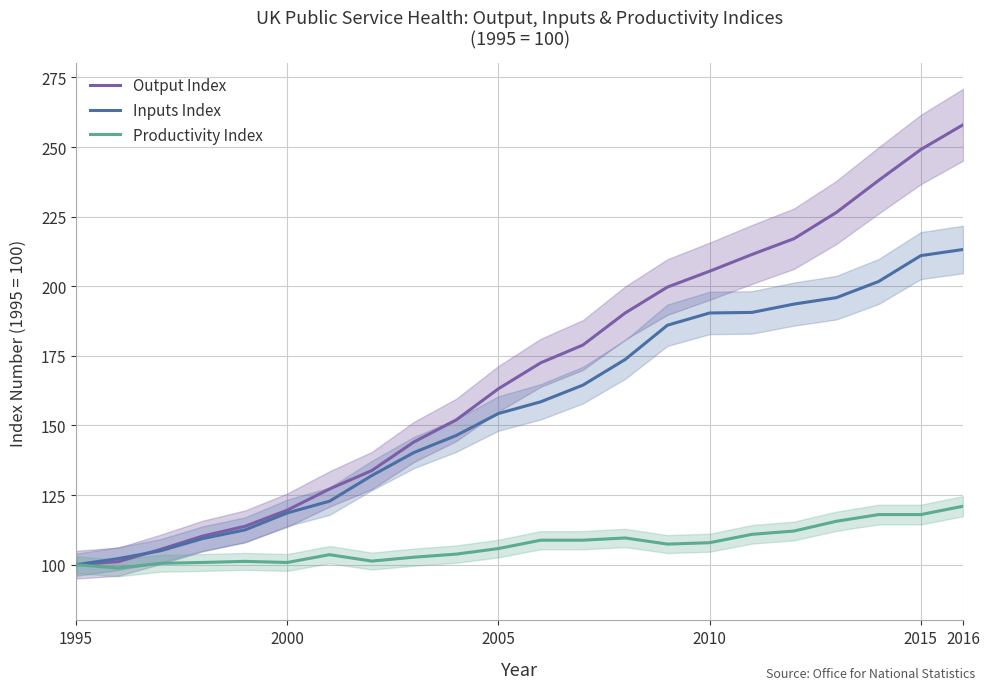

What is the highest value of the Output Index series?

258.0